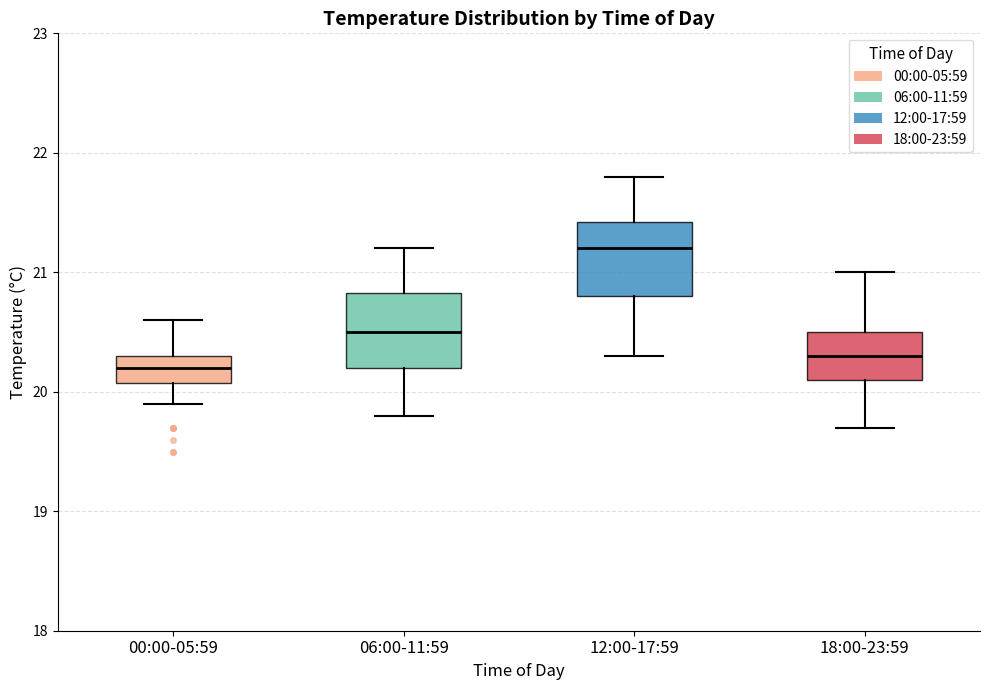

Where does the lower whisker of the box for 00:00-05:59 end on the y-axis? The values are not printed on the chart, so give them approximately, as read against the axis.

19.9